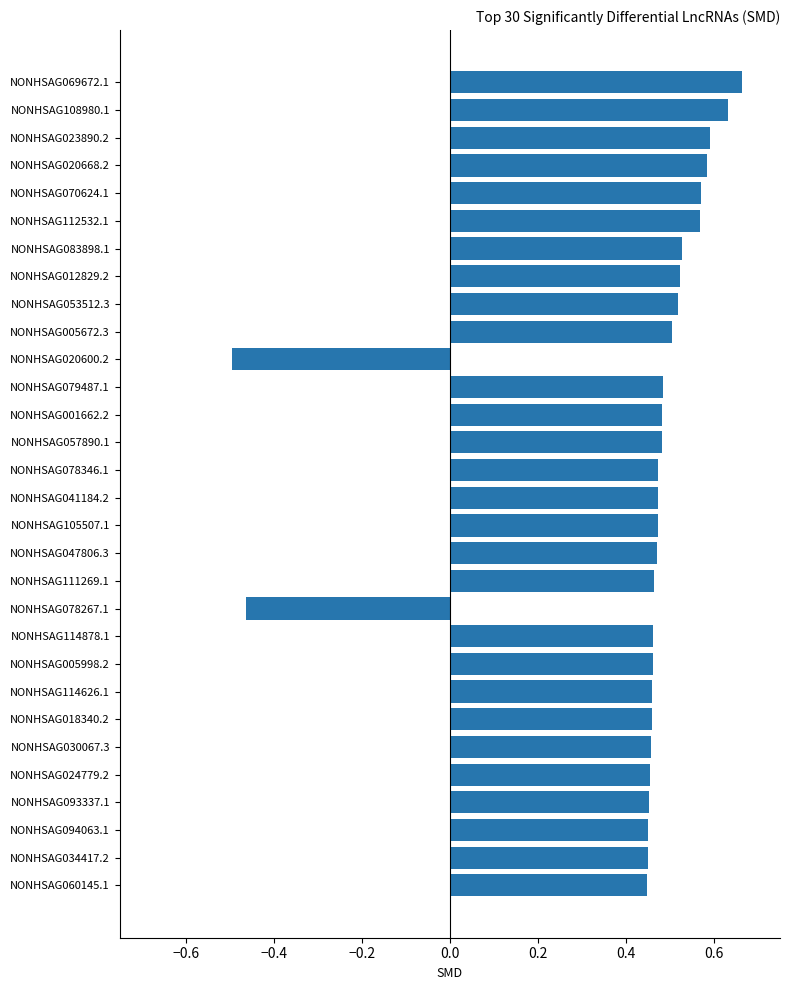

What is the difference between the maximum and minimum values?

1.2